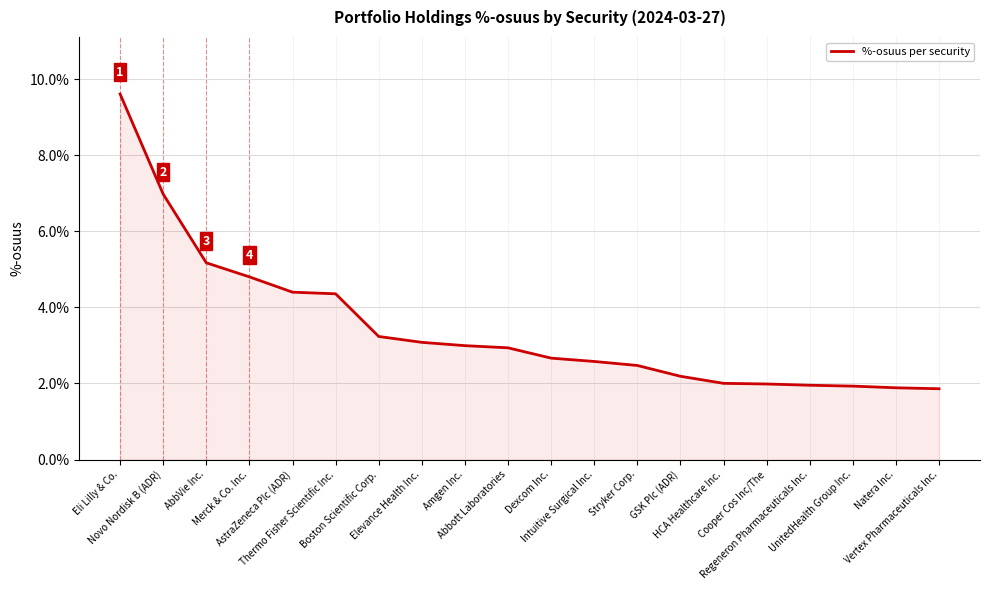

What is the difference between the values at Eli Lilly & Co. and Regeneron Pharmaceuticals Inc.?

7.7